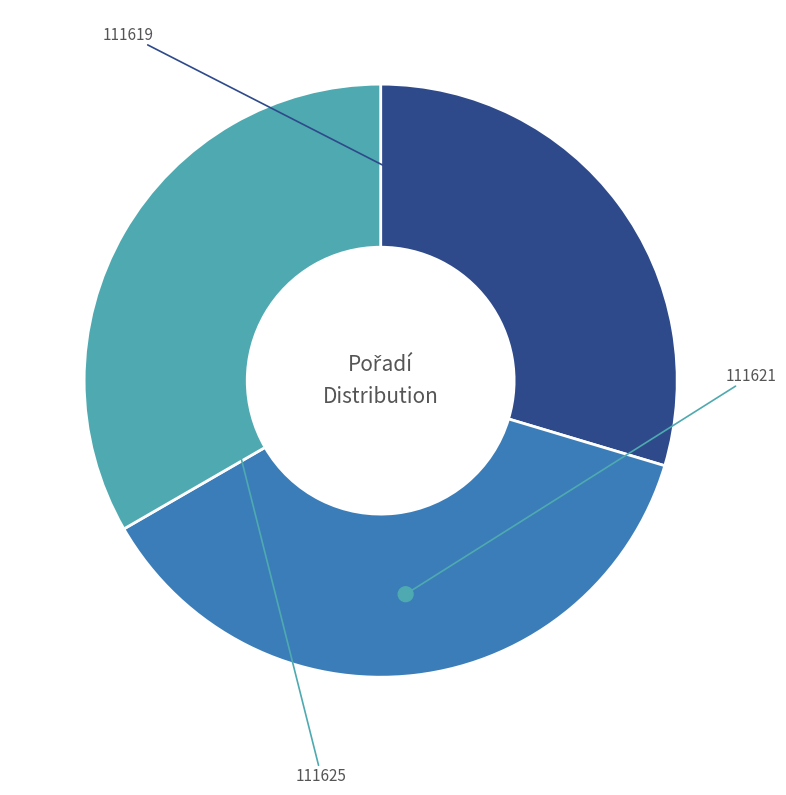

What percentage is the 111621 slice, to the nearest percent?

37%